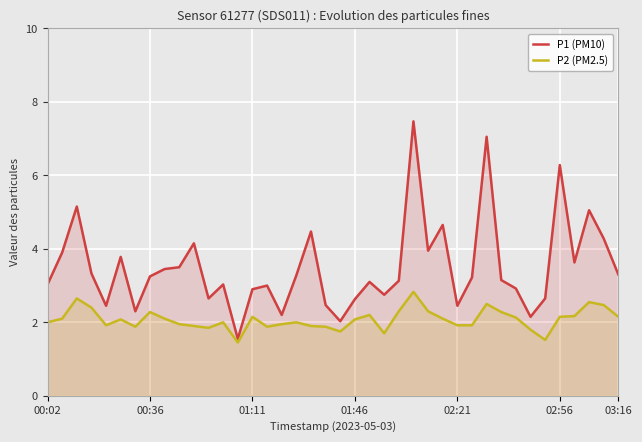

How many series are shown in this chart?

2